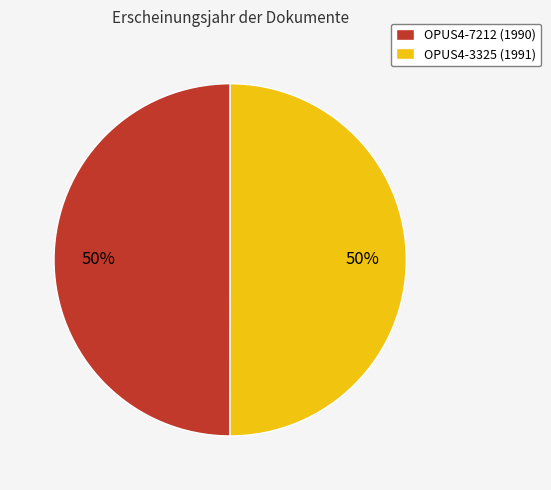

What percentage is the OPUS4-7212 slice, to the nearest percent?

50%